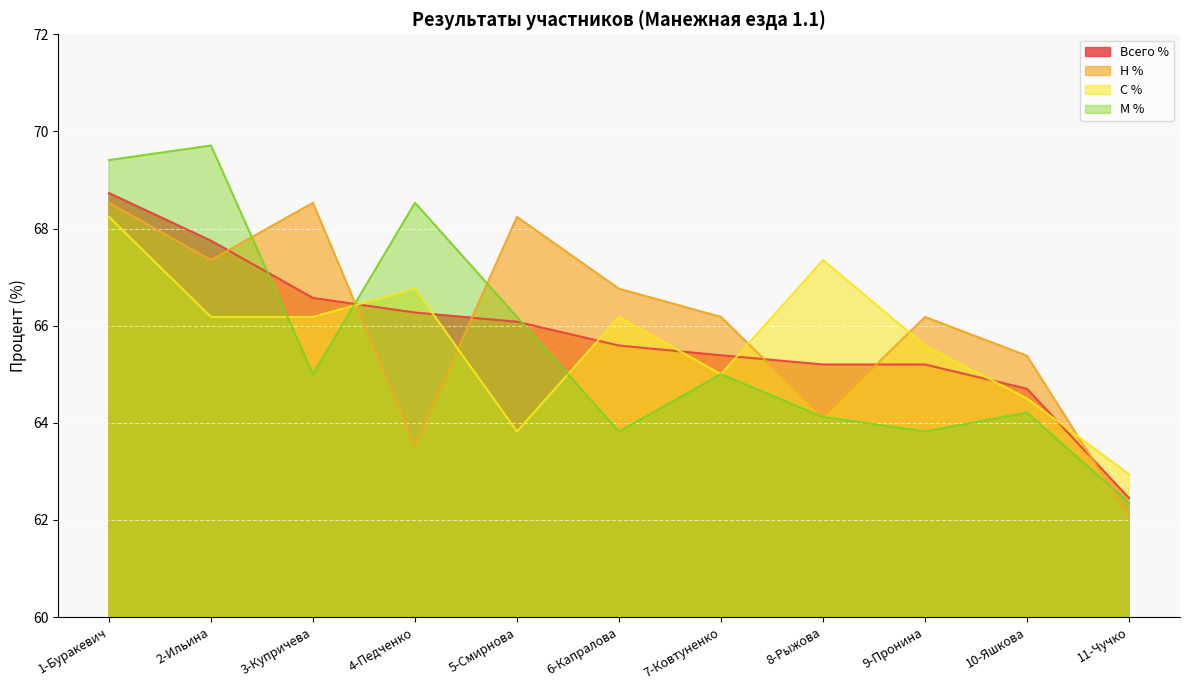

How many interior local peaks does the Н % series have?

3